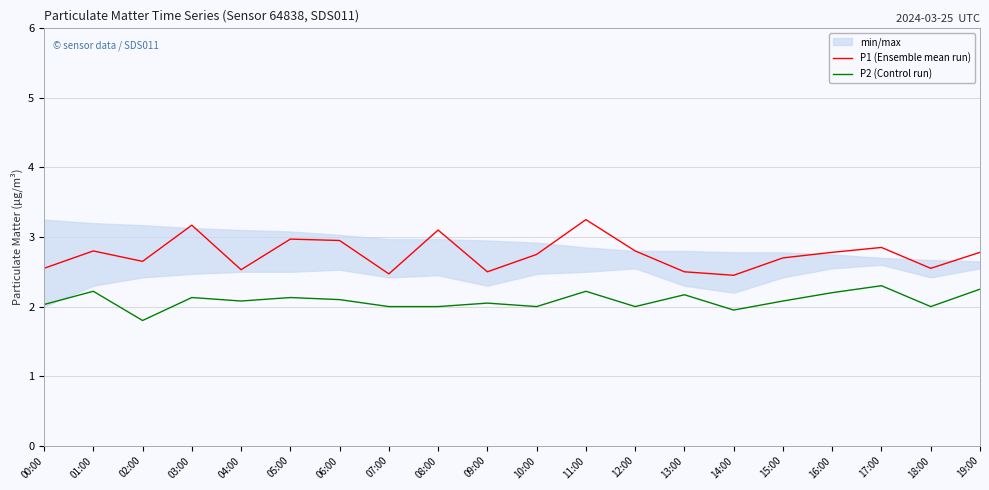

What is the value of the P1 (Ensemble mean run) point at the 17th from the left?

2.8